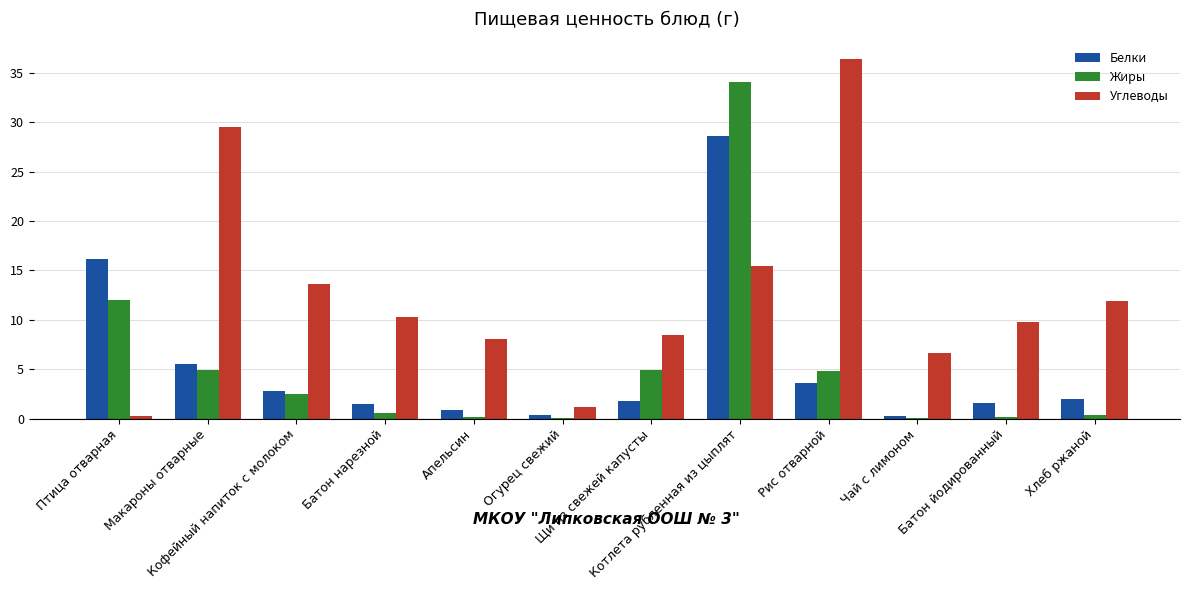

How many groups of bars are there?

12